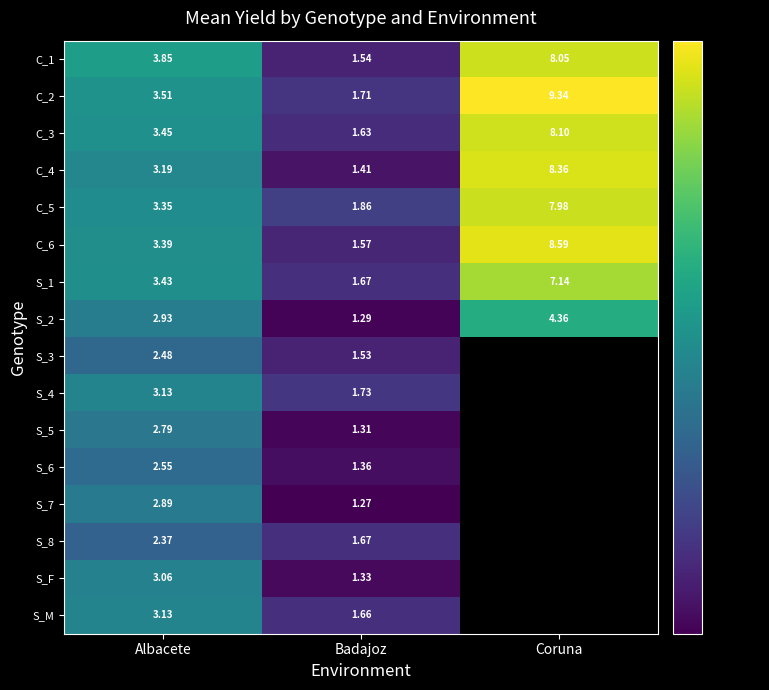

Where does the C_4 series first go above 3?

Albacete